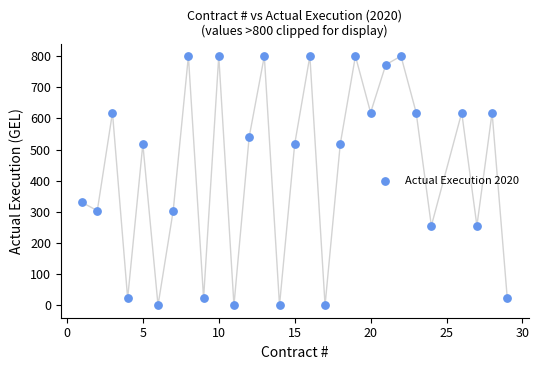

What Y value in the scatter plot is closest to 400?

330.0